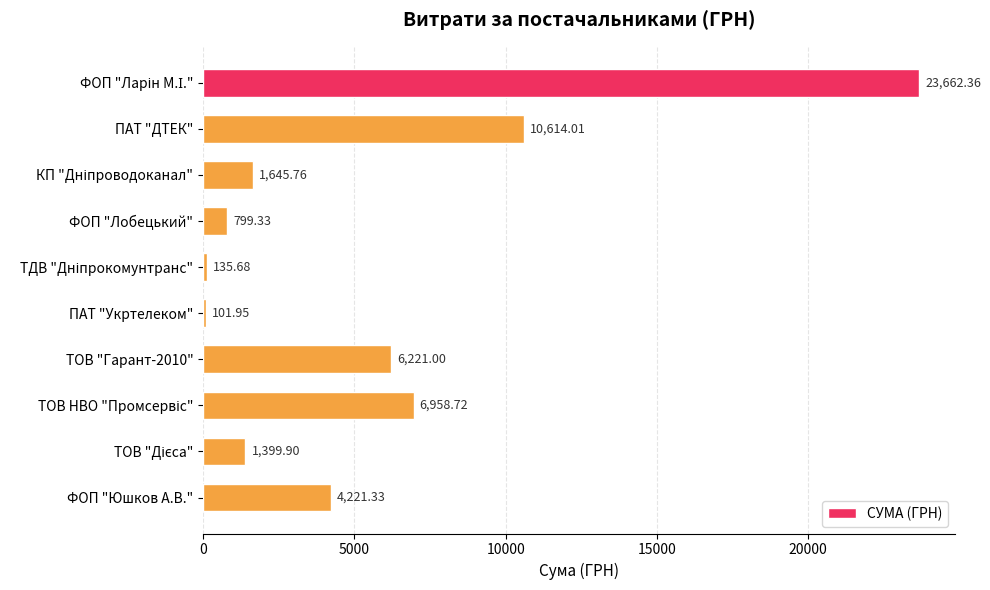

Are the bars horizontal?

Yes